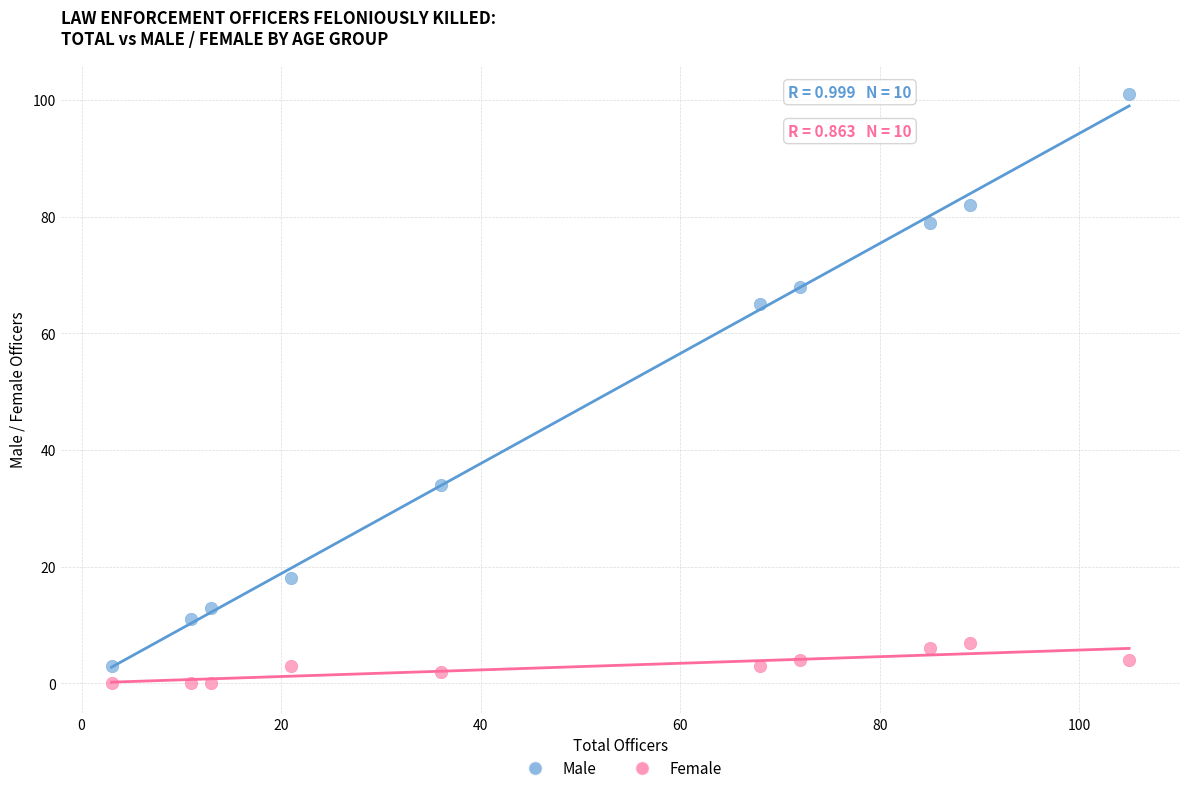

Across all data points, what is the range of Y values (max minus min)?

101